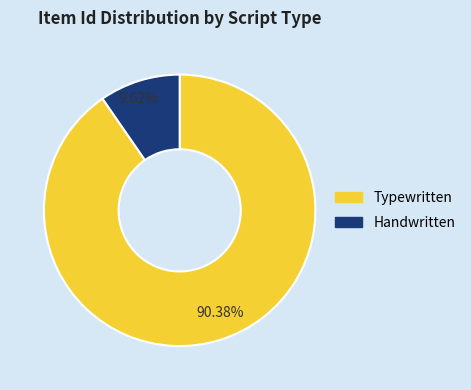

Is there a majority slice in this chart?

Yes